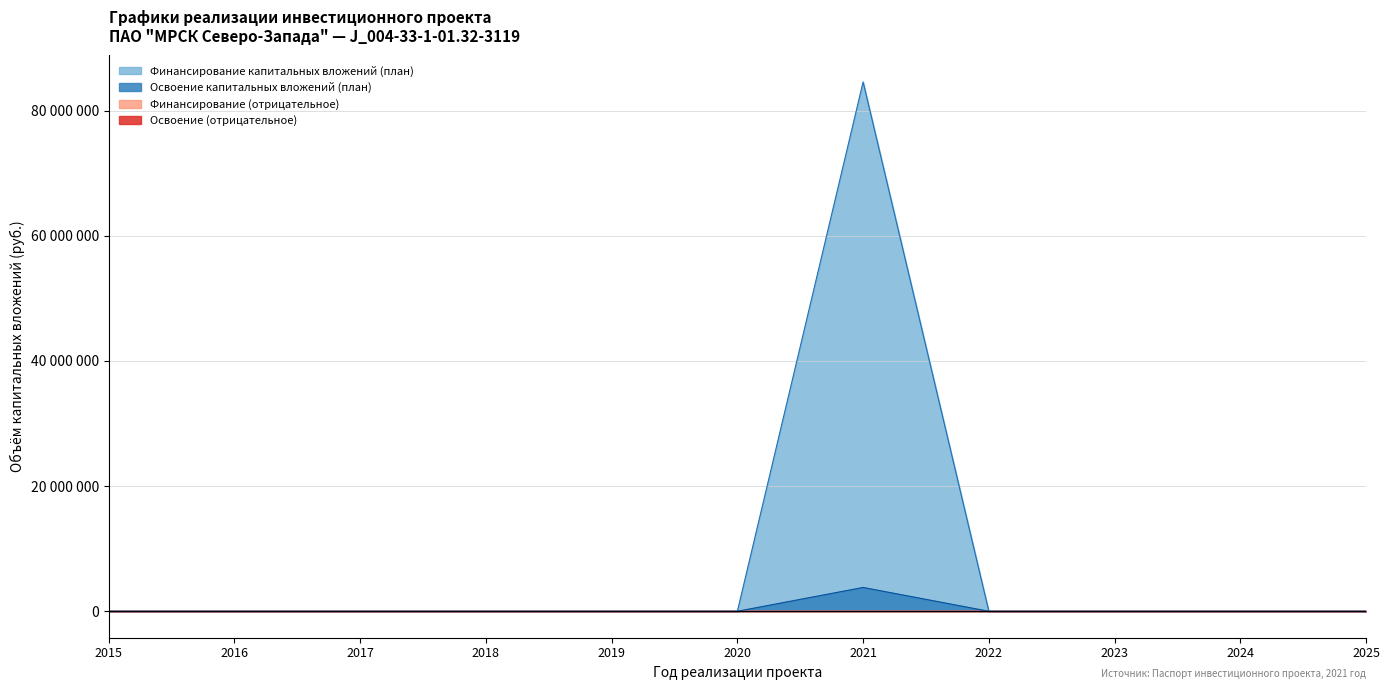

How many lines are shown in the chart?

4